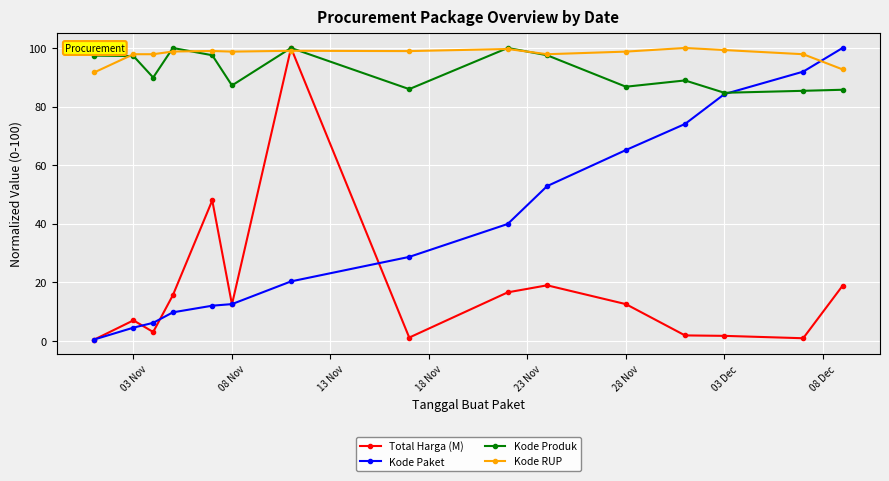

What is the value of the Total Harga (M) point at the 8th from the left?

1.2